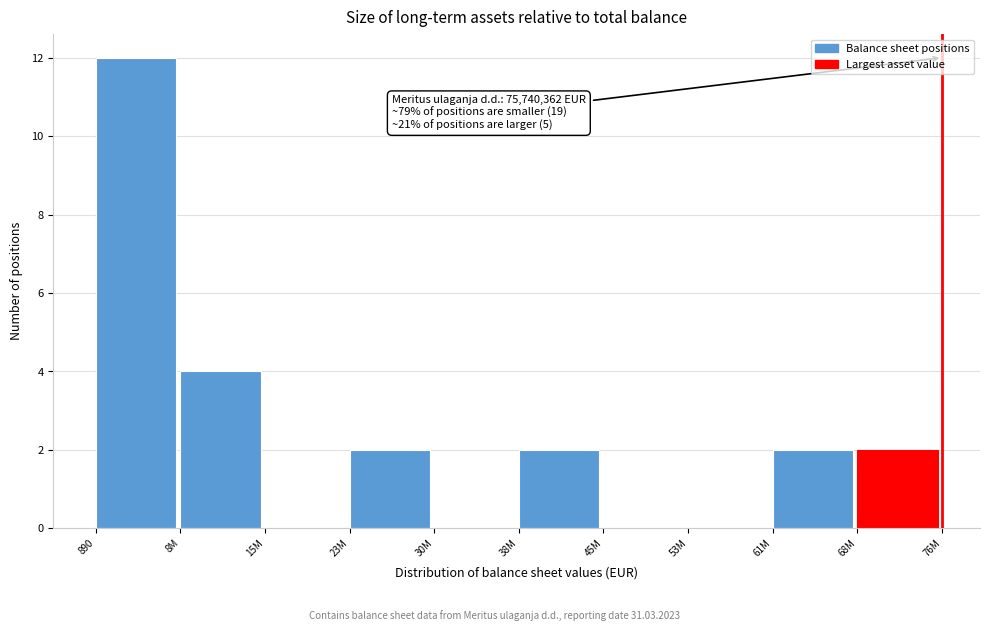

Reading left to right, transcribe all the data shown in this chart.

890=12	8M=4	15M=0	23M=2	30M=0	38M=2	45M=0	53M=0	61M=2	68M=2